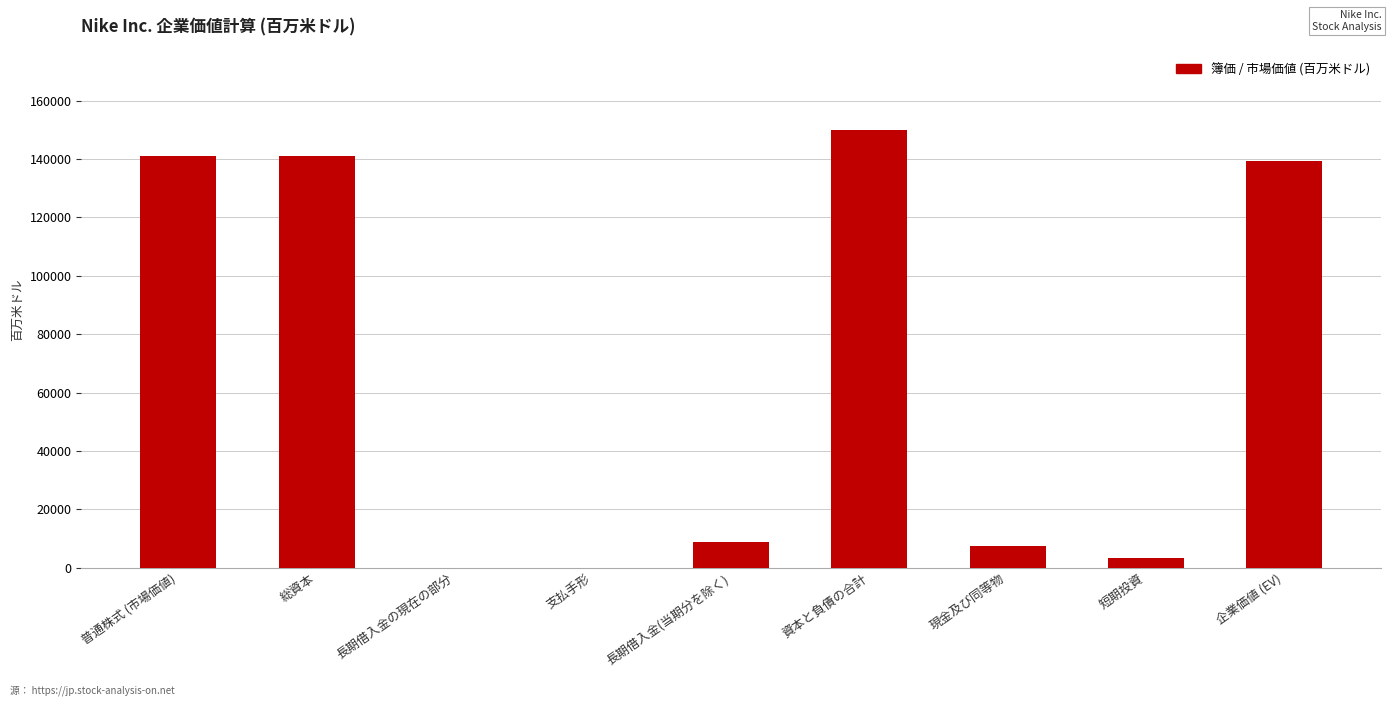

How many series are shown in this chart?

1